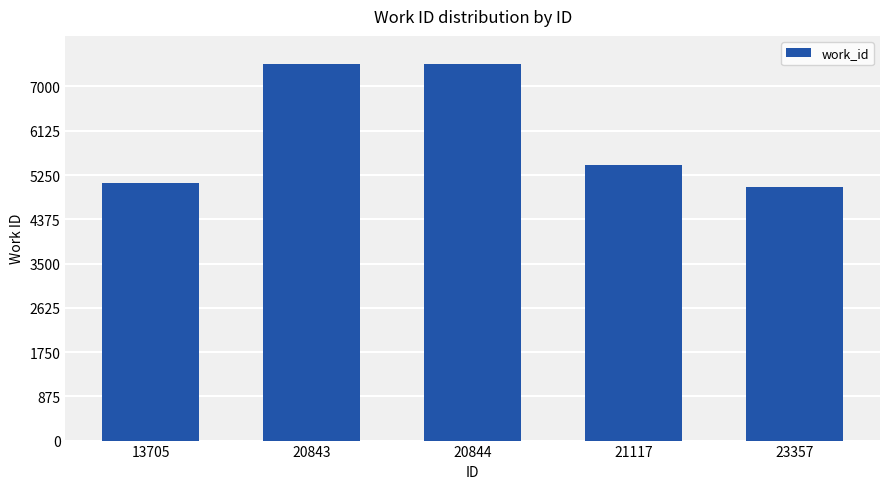

True or false: the data shows 2695 at 21117.

False